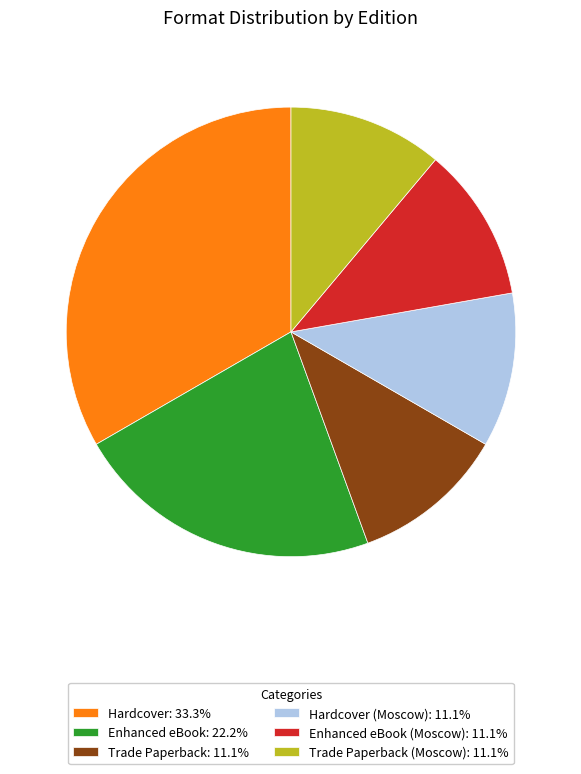

Is the sum of Trade Paperback: 11.1% and Enhanced eBook: 22.2% greater than half?

No